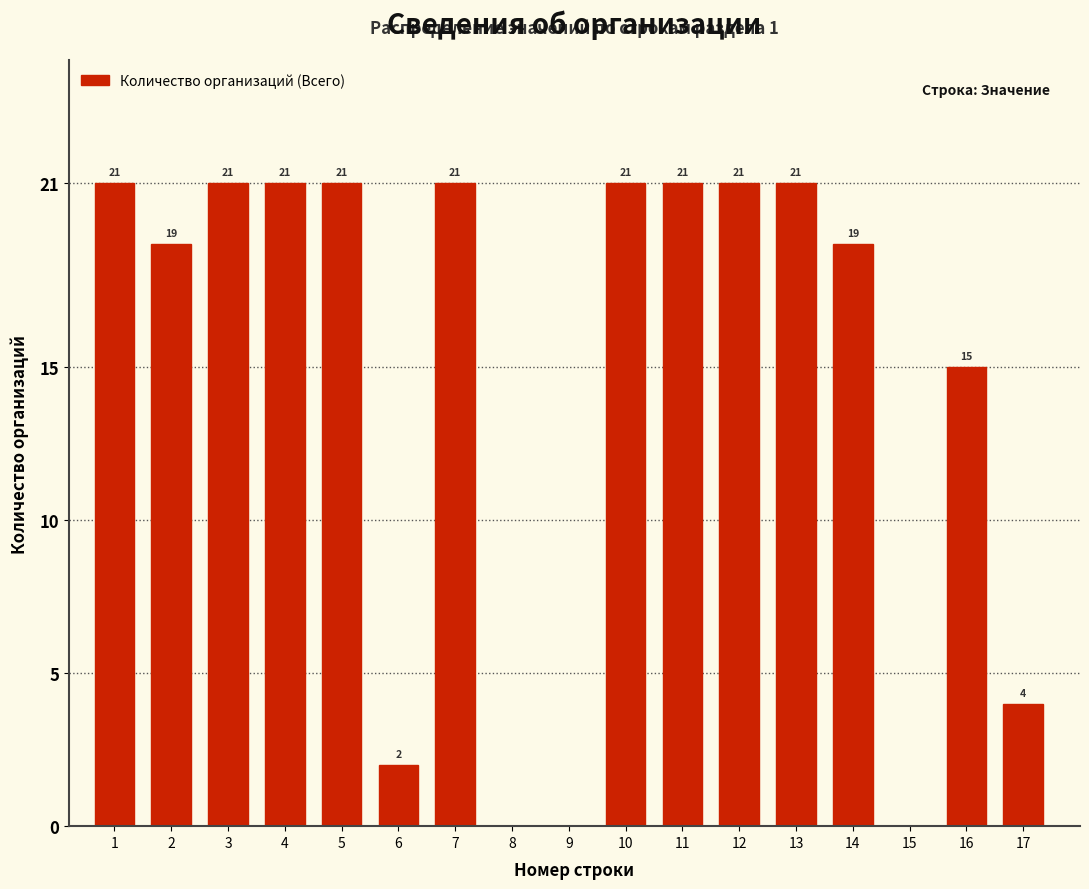

Reading left to right, transcribe all the data shown in this chart.

1=21	2=19	3=21	4=21	5=21	6=2	7=21	8=0	9=0	10=21	11=21	12=21	13=21	14=19	15=0	16=15	17=4